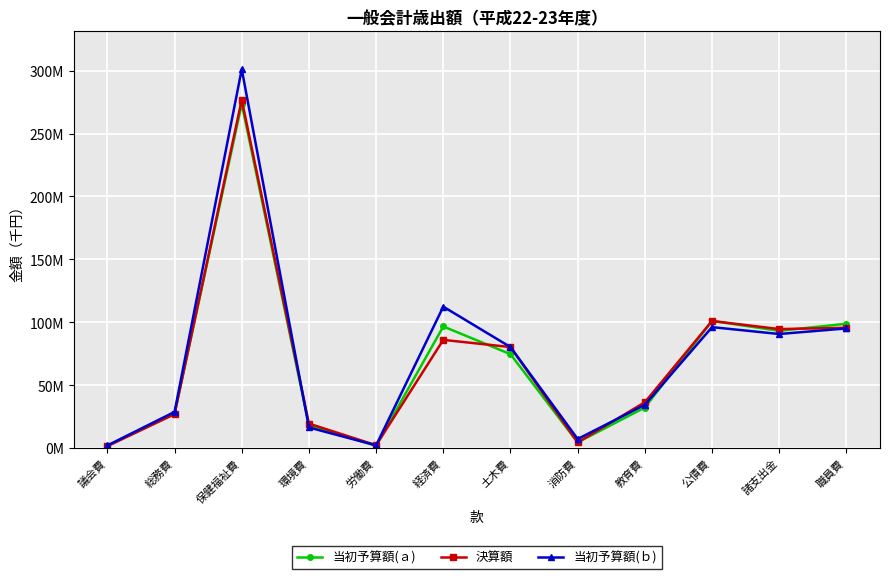

The 当初予算額(ｂ) series shows 48695817 at 総務費. True or false?

False